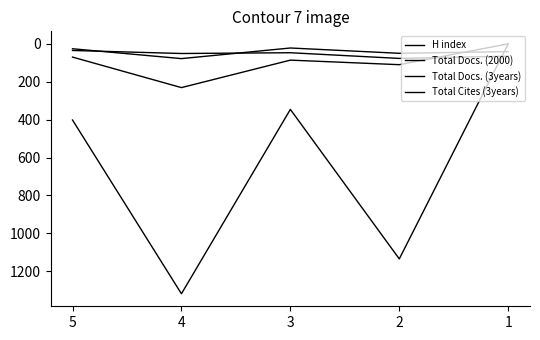

Reading left to right, extract all data points from this chart.

H index: 5=35	4=51	3=47	2=77	1=65
Total Docs. (2000): 5=26	4=78	3=22	2=50	1=41
Total Docs. (3years): 5=70	4=231	3=86	2=110	1=0
Total Cites (3years): 5=402	4=1319	3=346	2=1135	1=0